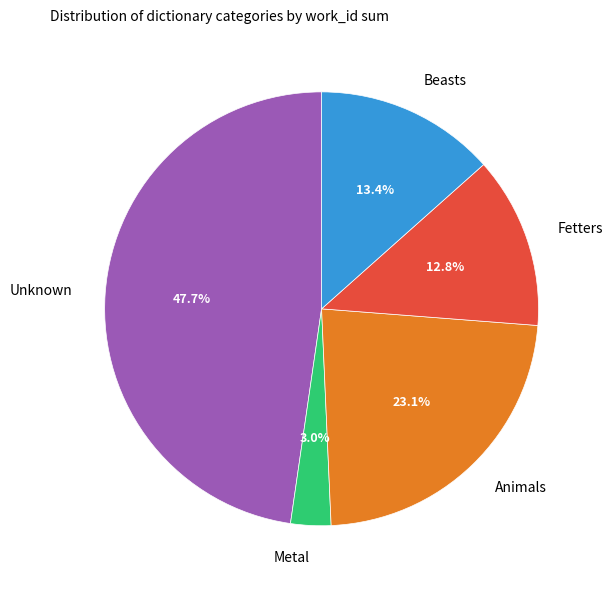

What percentage is the Beasts slice, to the nearest percent?

13%